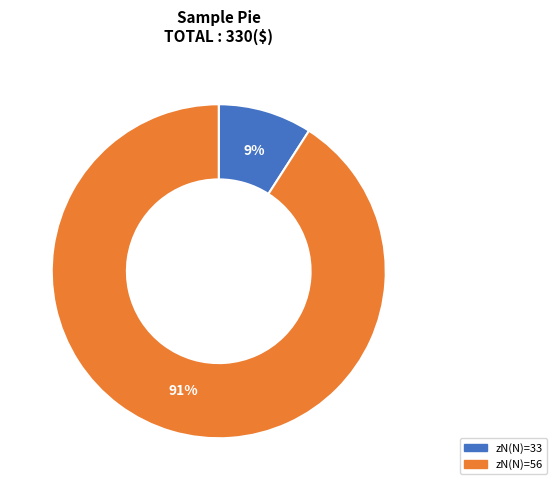

Is it true that zN(N)=33 is 9% of the pie?

True